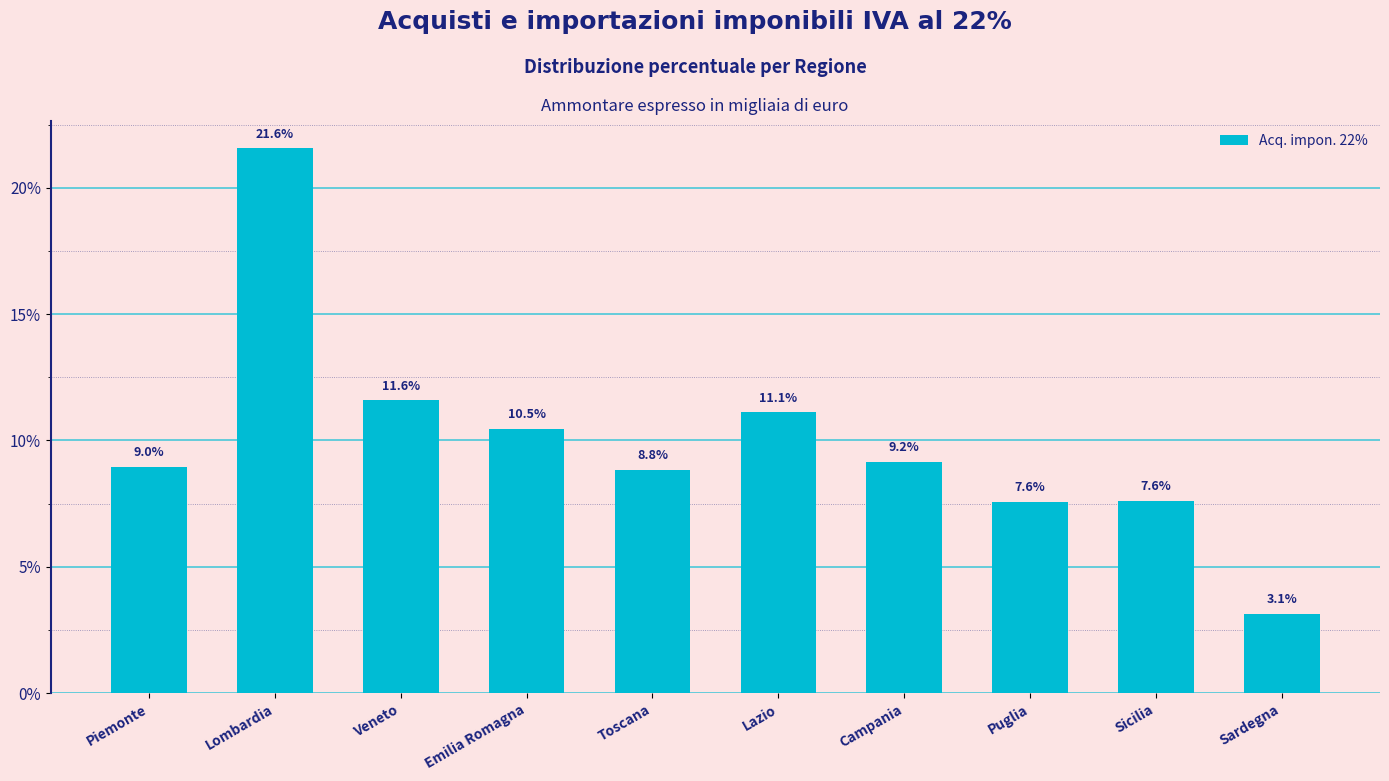

What is the sum of the values at Campania and Sicilia?

16.8